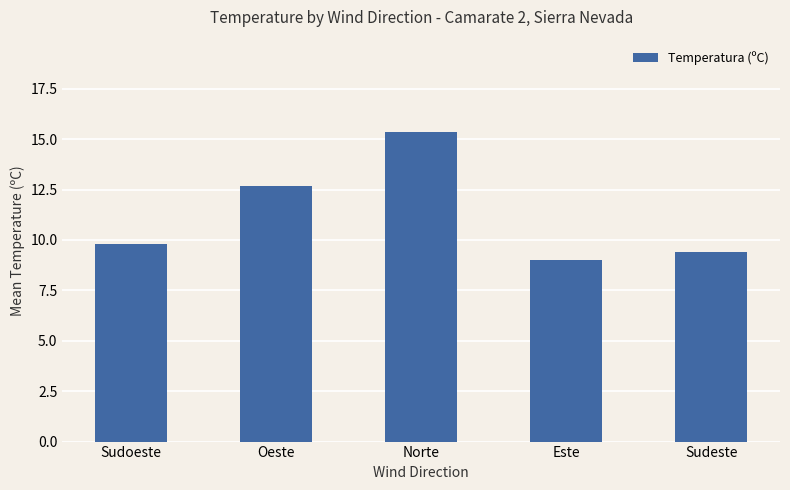

What is the smallest value displayed?

9.0